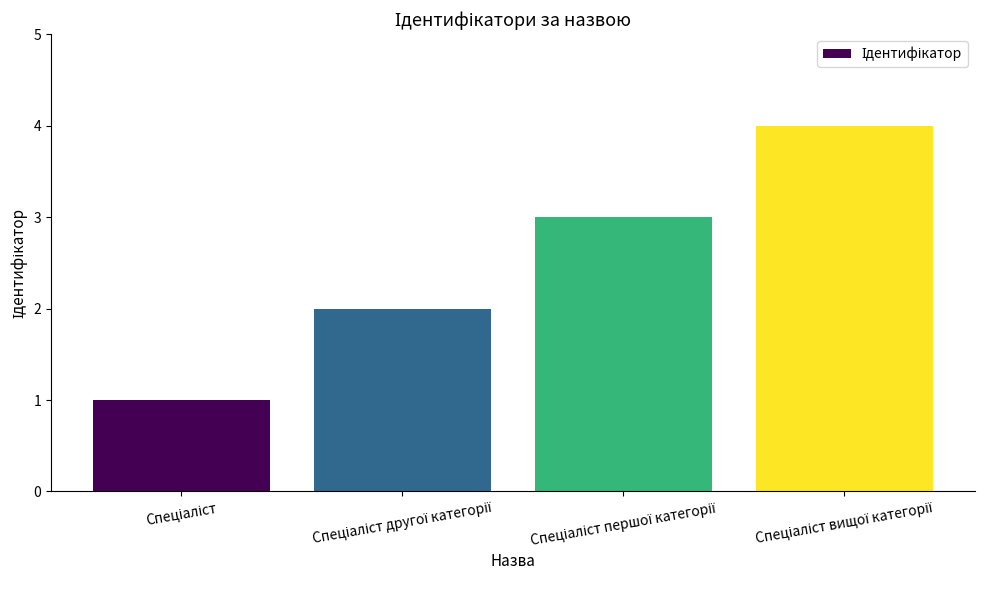

What is the maximum value shown in the chart?

4